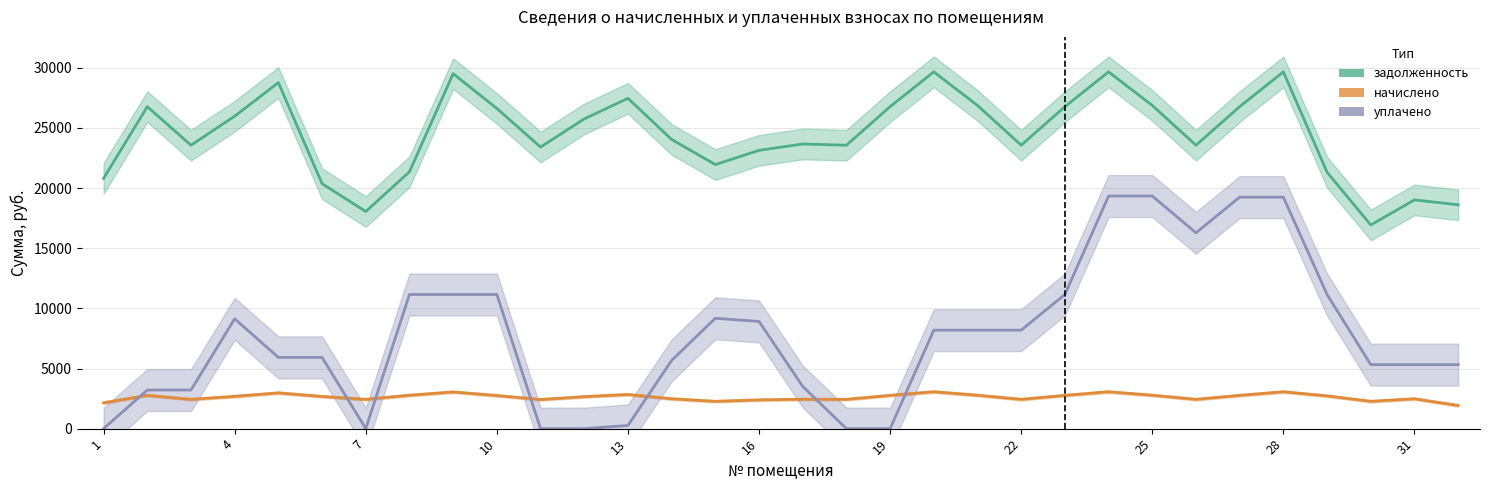

Rank the series at 16 from highest to lowest value.

задолженность, уплачено, начислено